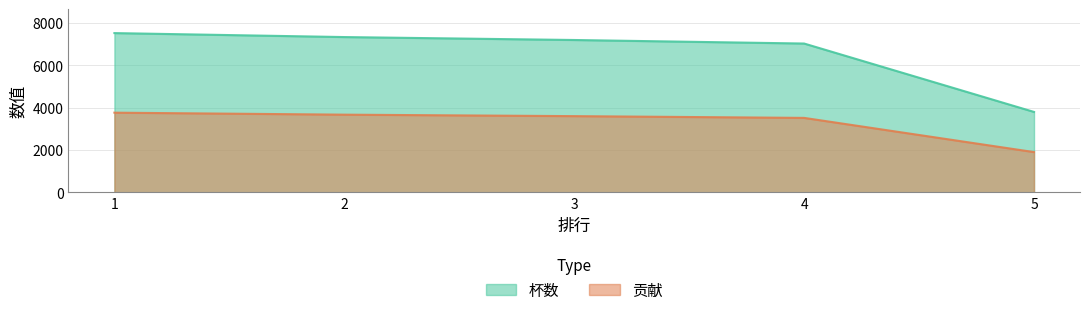

Reading left to right, transcribe all the data shown in this chart.

杯数: 1=7530	2=7342	3=7203	4=7036	5=3800
贡献: 1=3765	2=3671	3=3601	4=3518	5=1900